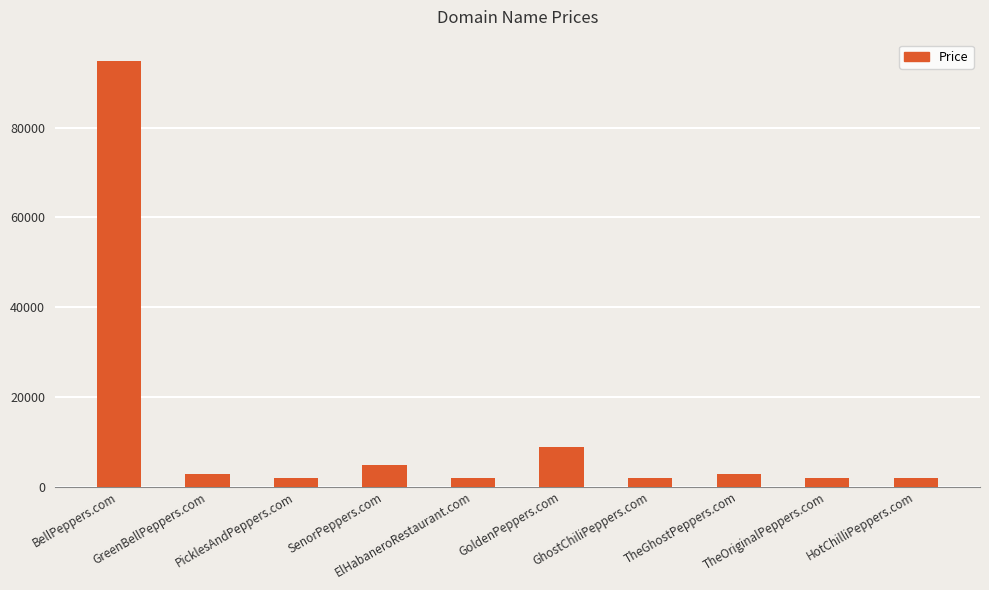

What is the label of the 2nd bar from the right?

TheOriginalPeppers.com